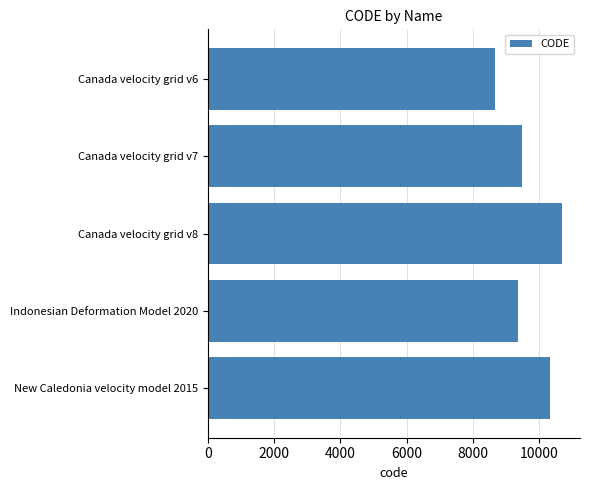

At which label is the value closest to 9691?

Canada velocity grid v7